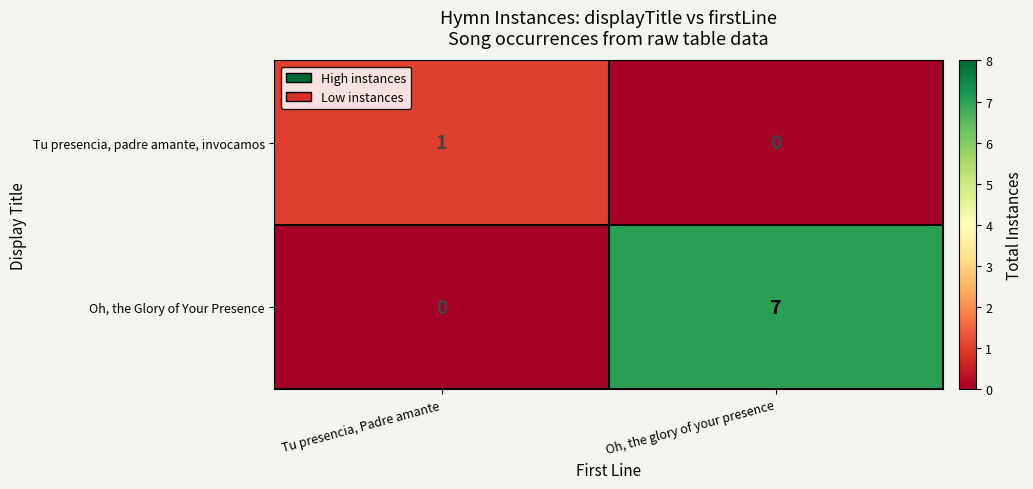

Which series changed the most between Tu presencia, Padre amante and Oh, the glory of your presence?

Oh, the Glory of Your Presence